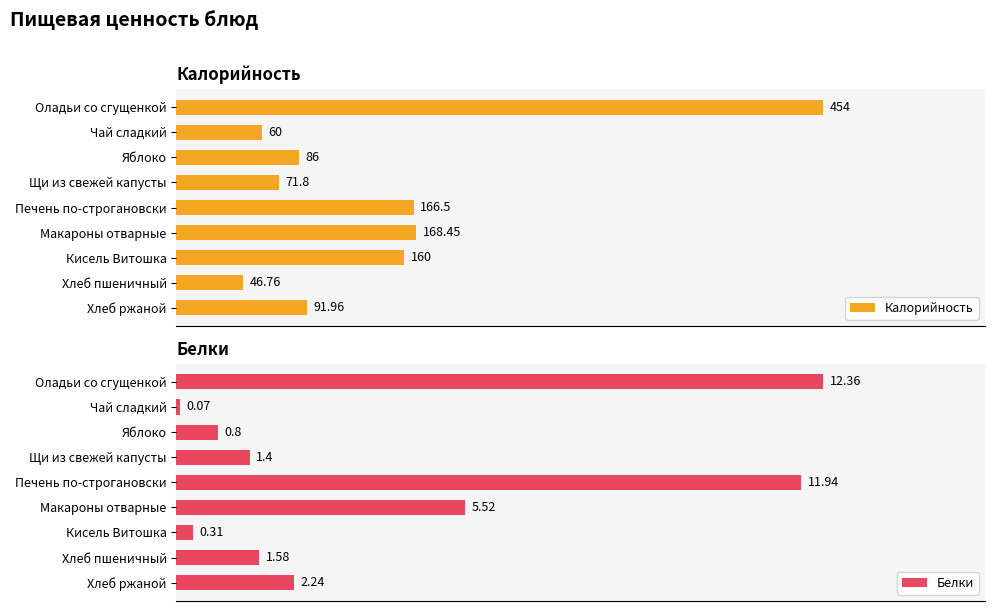

Does the chart contain any negative values?

No